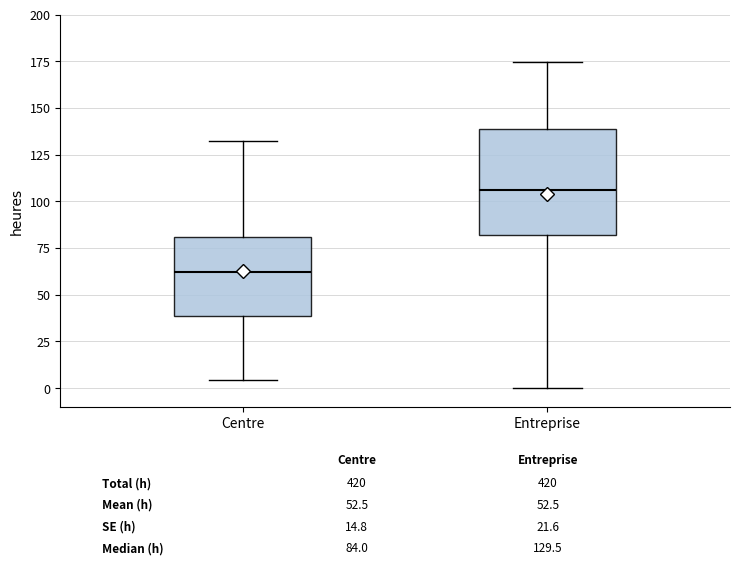

Reading left to right, transcribe this box plot: for each box, give where its median line is, the range the box spans, and where its two whiskers end, as read against the y-axis. The values are not printed on the chart, so give them approximately, as read against the axis.

Centre: median 60, box 40 to 80, whiskers 5 to 130
Entreprise: median 105, box 80 to 140, whiskers 0 to 175